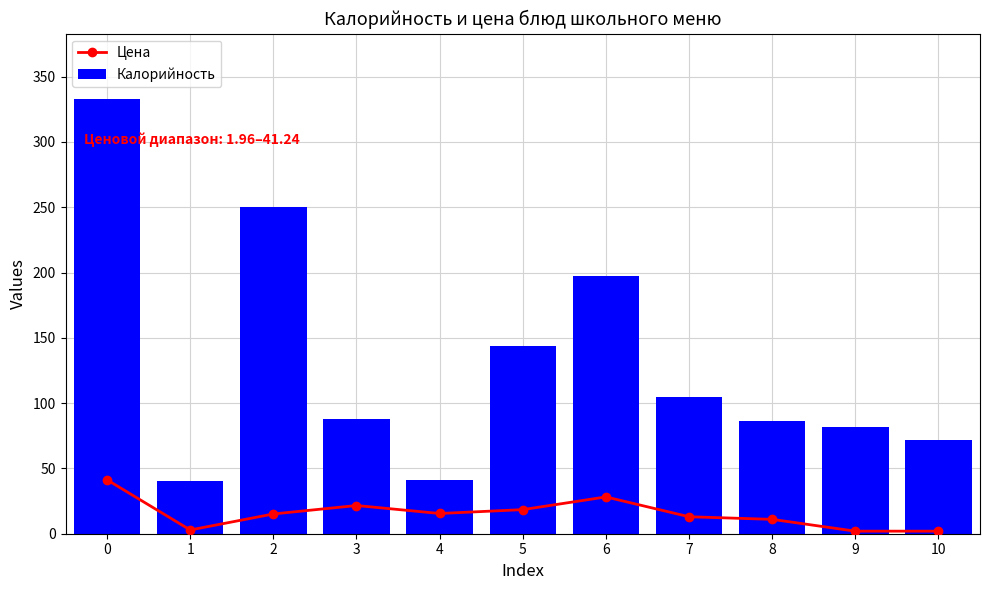

What are all the series names shown in the legend?

Цена, Калорийность